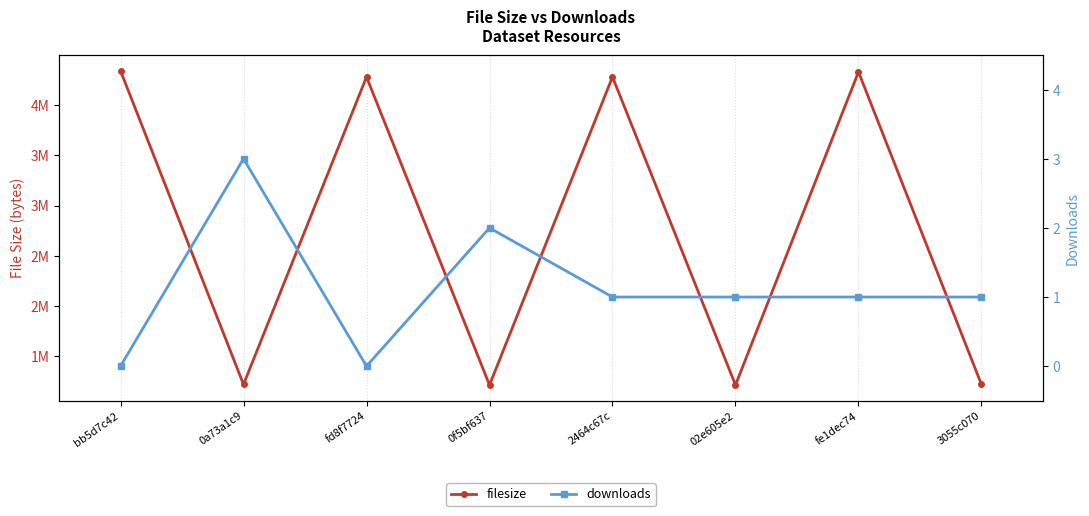

What is the difference between the second highest and second lowest values in the downloads series?

2